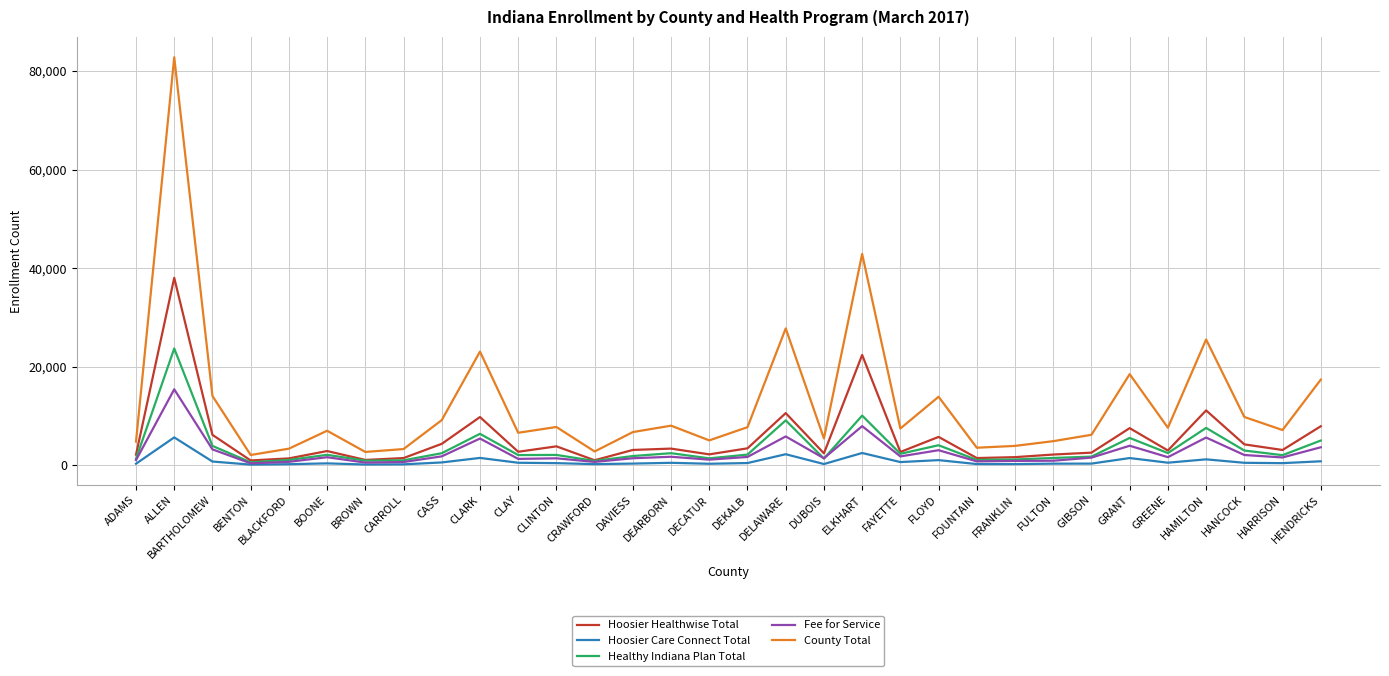

What is the average value of the Fee for Service series?

2588